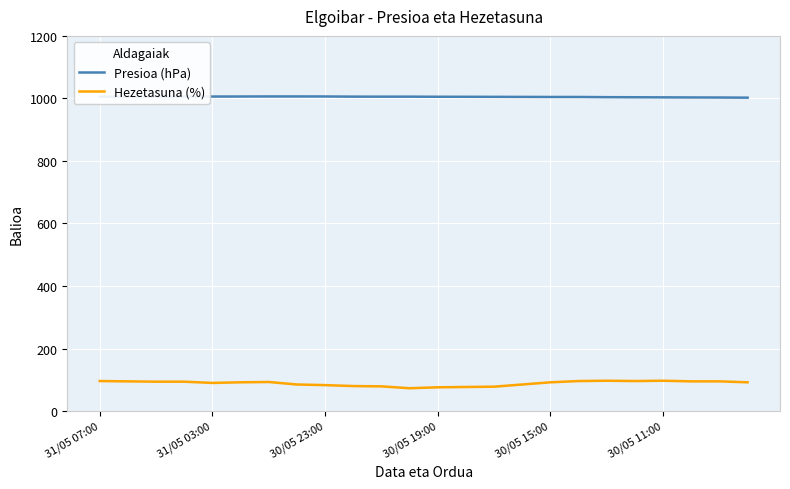

List the series in order of their peak value, lowest first.

Hezetasuna (%), Presioa (hPa)